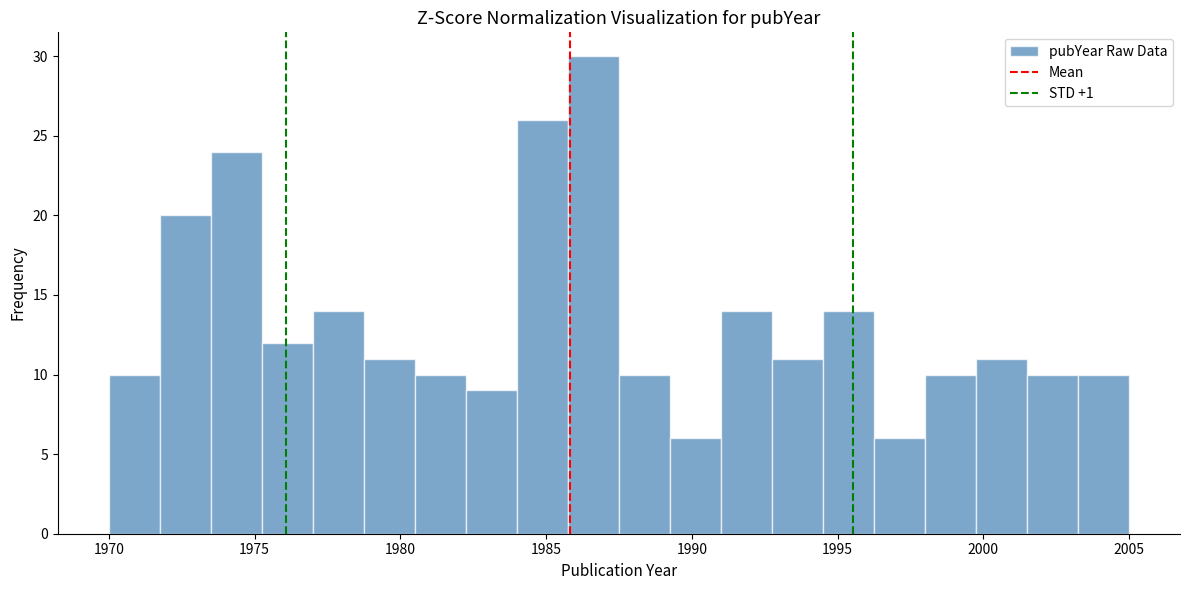

Read against the x-axis, roughly where is the centre of the tallest bar?

1986.5